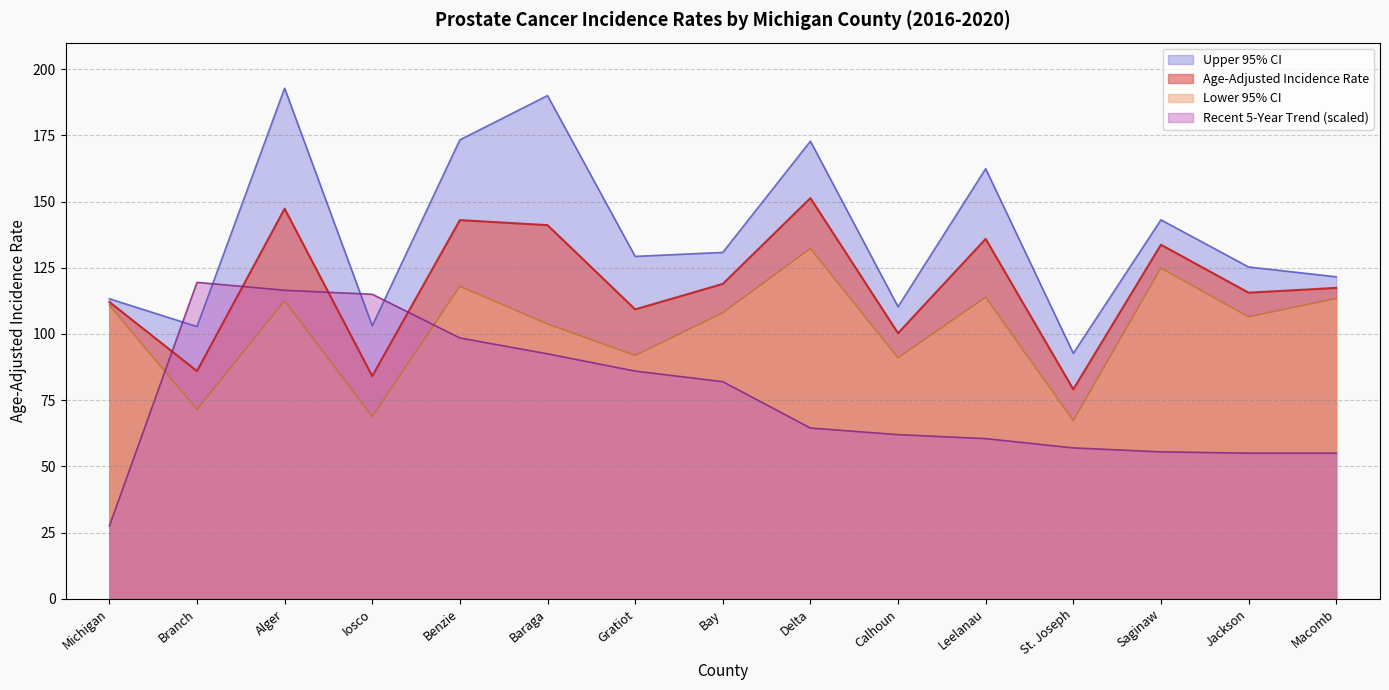

Where does the Upper 95% CI series first go above 129?

Alger